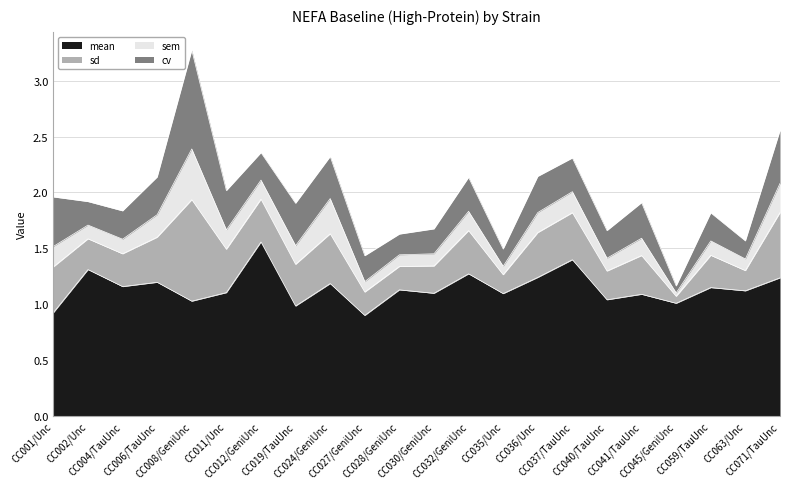

Is it true that sd equals 0.6 at CC011/Unc?

False